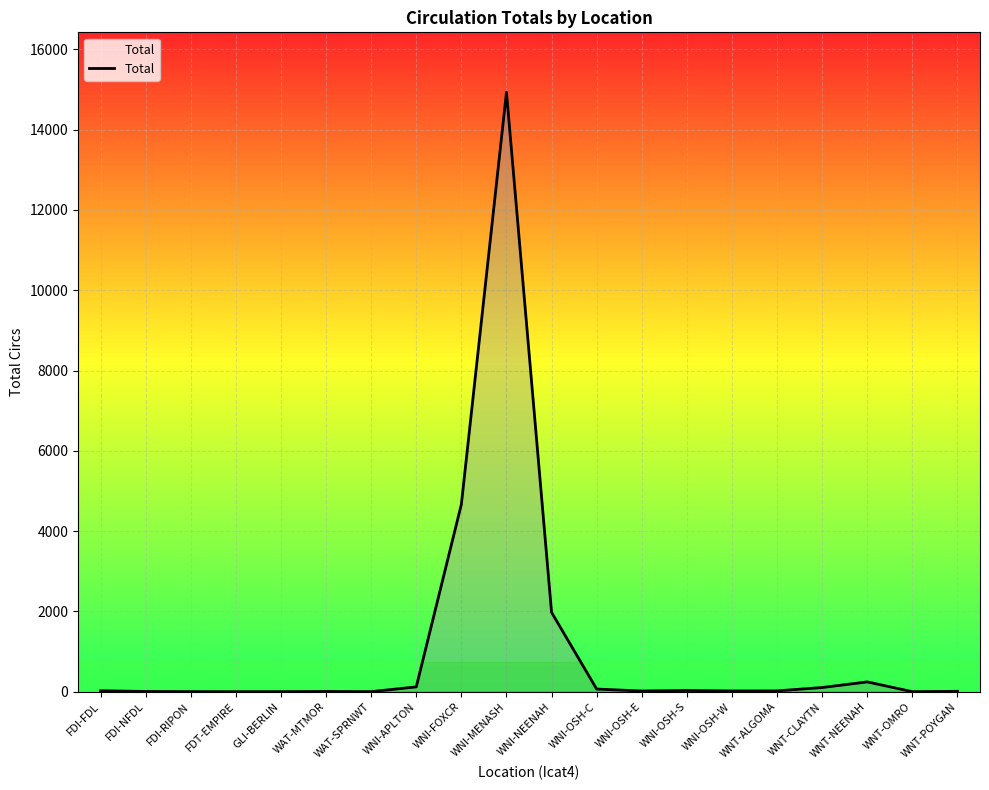

True or false: the data shows 486 at WNI-NEENAH.

False